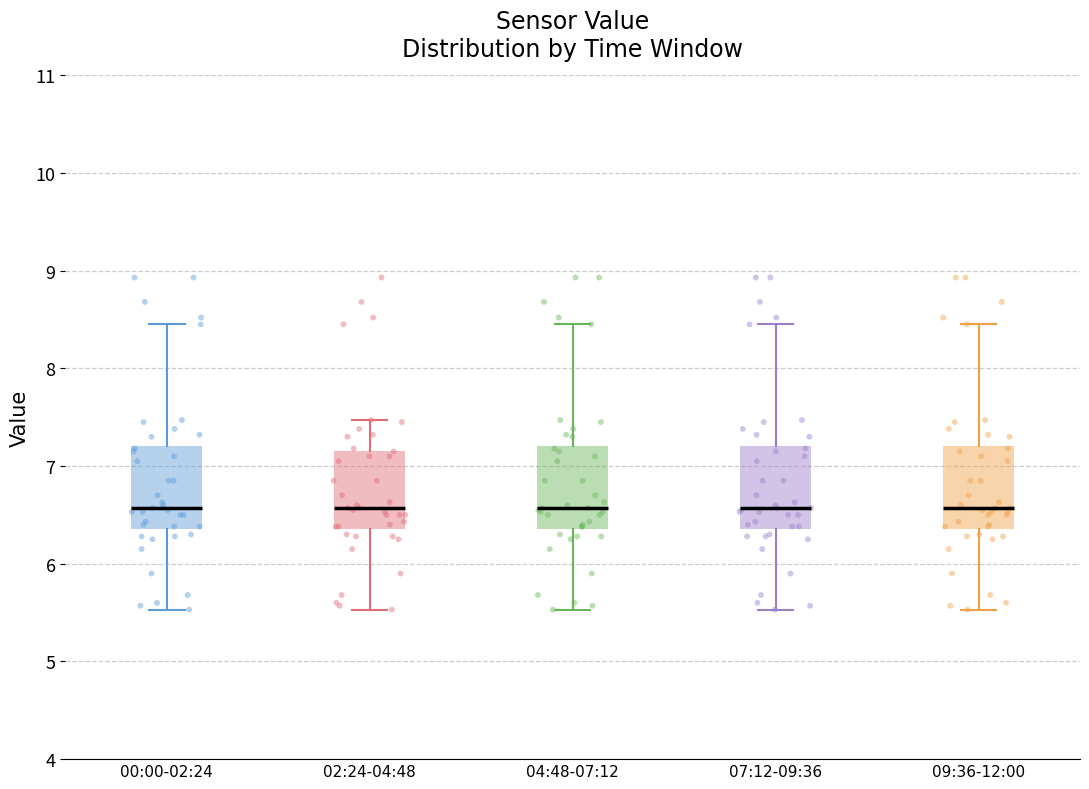

Reading left to right, transcribe this box plot: for each box, give where its median line is, the range the box spans, and where its two whiskers end, as read against the y-axis. The values are not printed on the chart, so give them approximately, as read against the axis.

00:00-02:24: median 6.6, box 6.4 to 7.2, whiskers 5.5 to 8.5
02:24-04:48: median 6.6, box 6.4 to 7.2, whiskers 5.5 to 7.5
04:48-07:12: median 6.6, box 6.4 to 7.2, whiskers 5.5 to 8.5
07:12-09:36: median 6.6, box 6.4 to 7.2, whiskers 5.5 to 8.5
09:36-12:00: median 6.6, box 6.4 to 7.2, whiskers 5.5 to 8.5